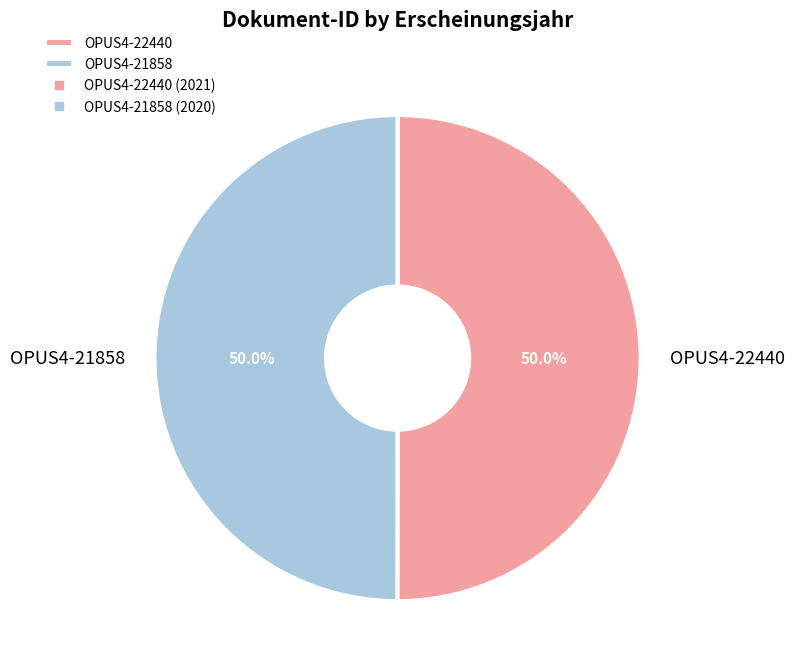

To the nearest percent, what percentage of the pie is OPUS4-21858?

50%